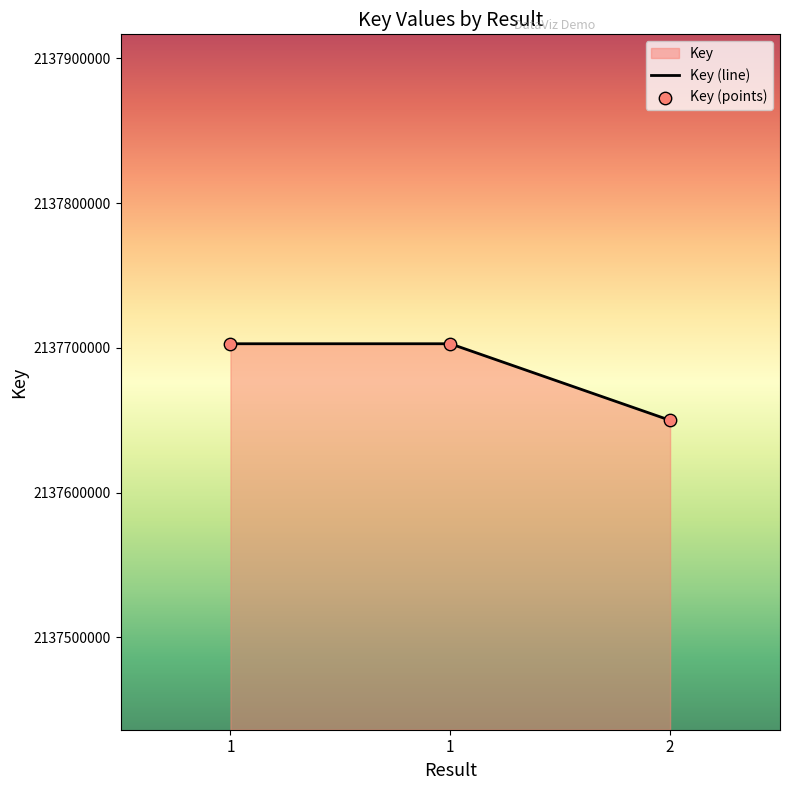

What is the total value across all series at 1?

4275405652